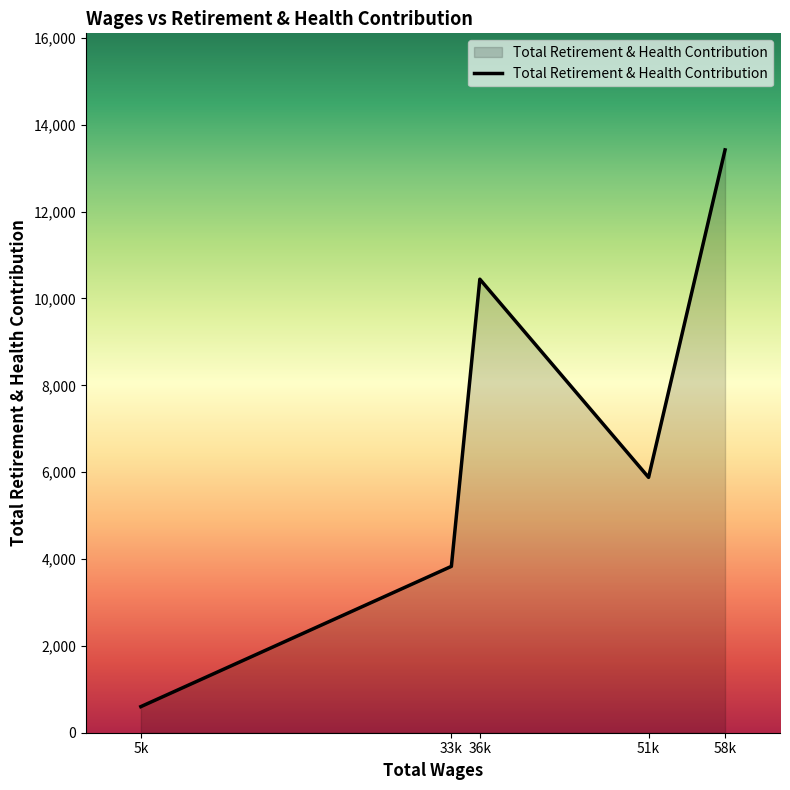

List the labels in order of value, smallest first.

5k, 33k, 51k, 36k, 58k